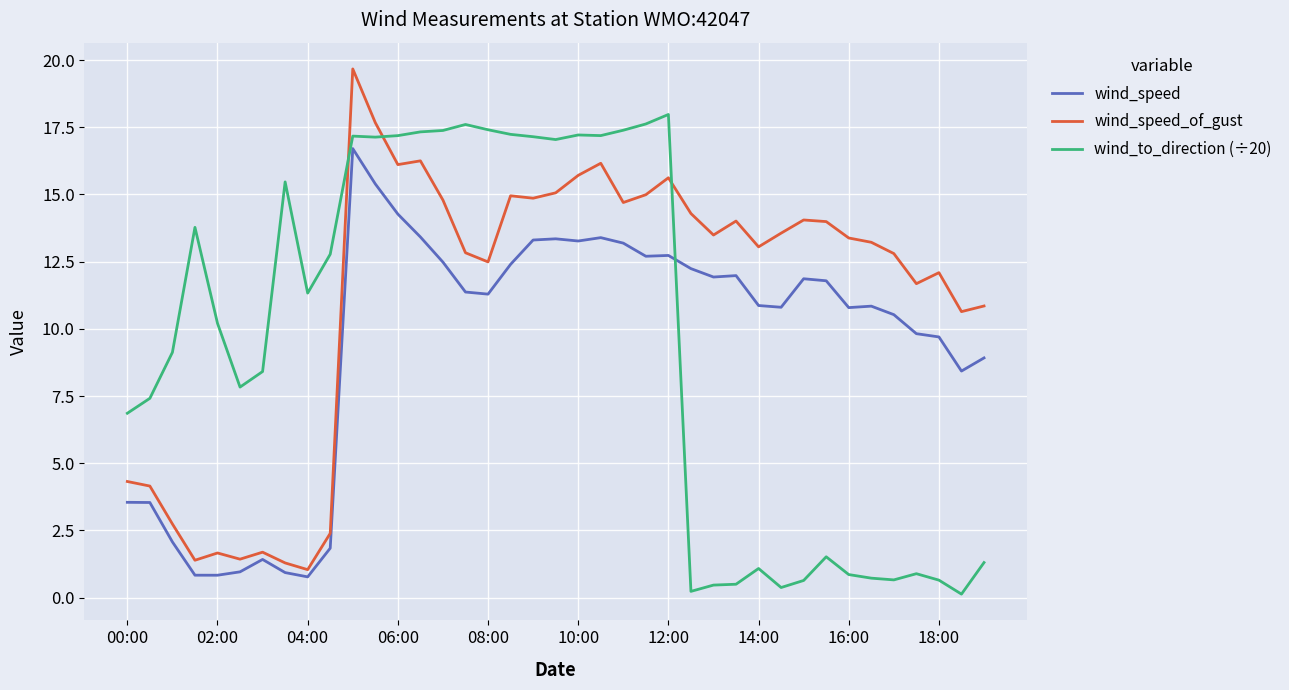

Rank the series by their maximum value, from lowest to highest.

wind_speed, wind_to_direction (÷20), wind_speed_of_gust